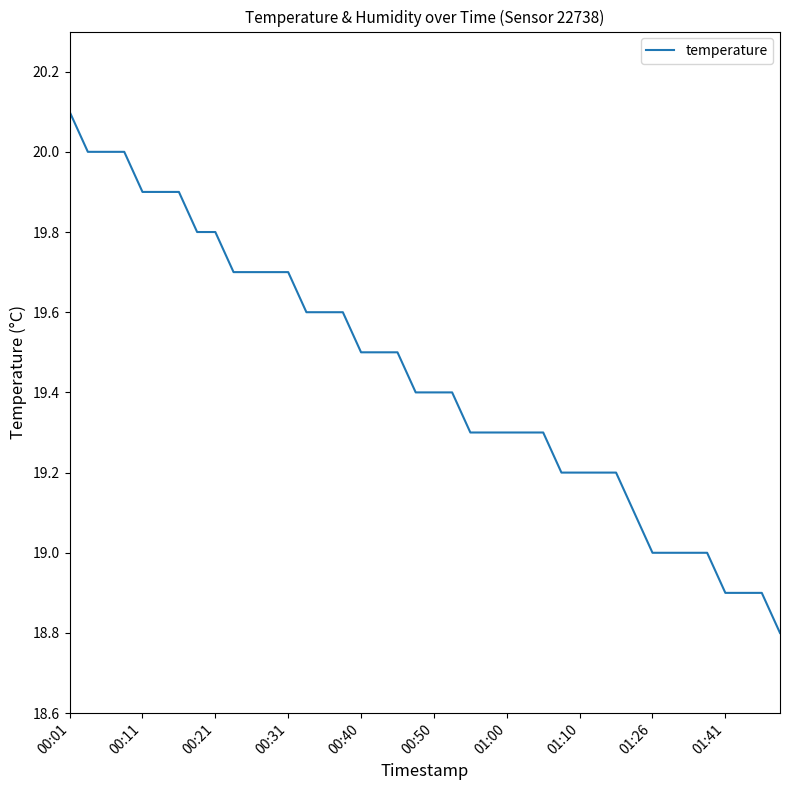

What is the maximum value shown in the chart?

20.1